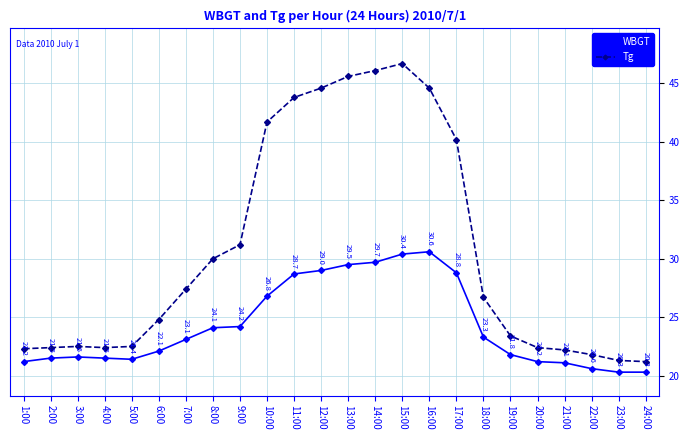

What are all the series names shown in the legend?

WBGT, Tg